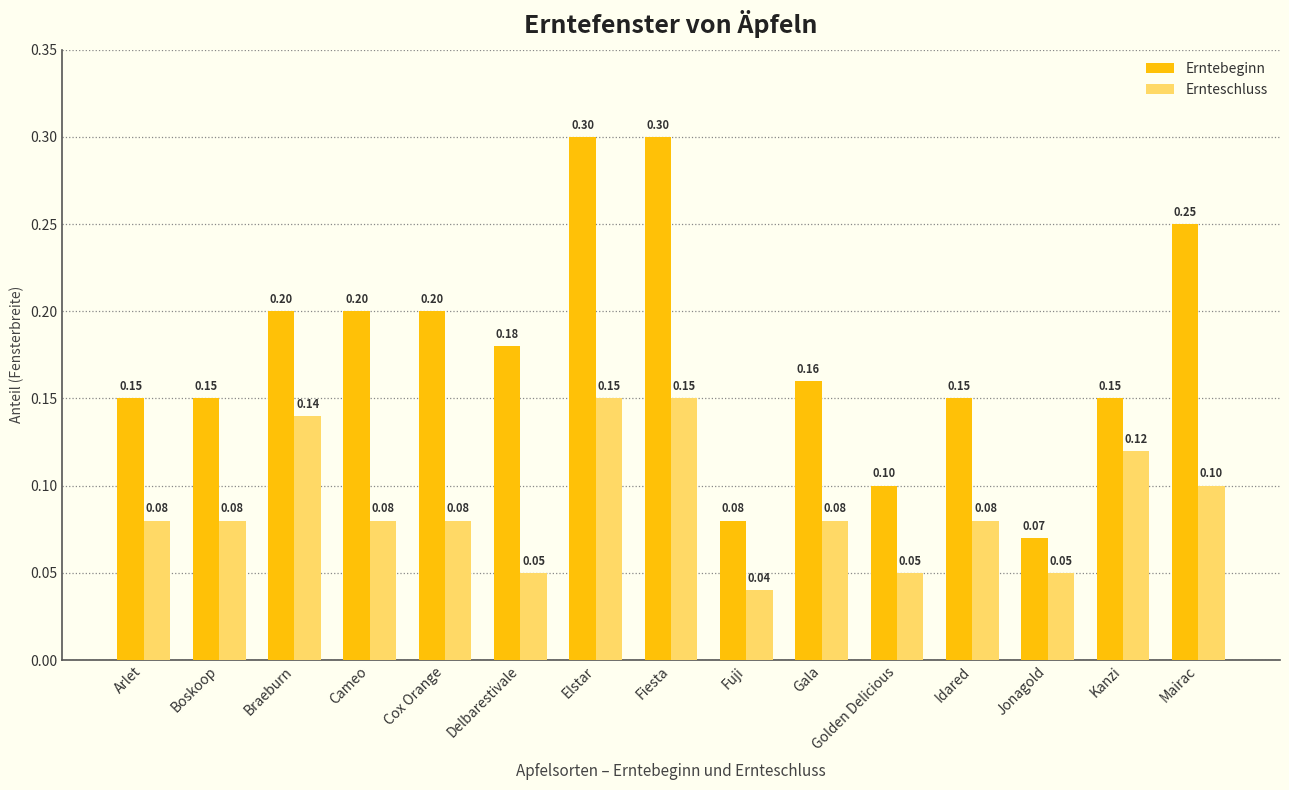

What is the difference between the maximum and minimum values in the Ernteschluss series?

0.1